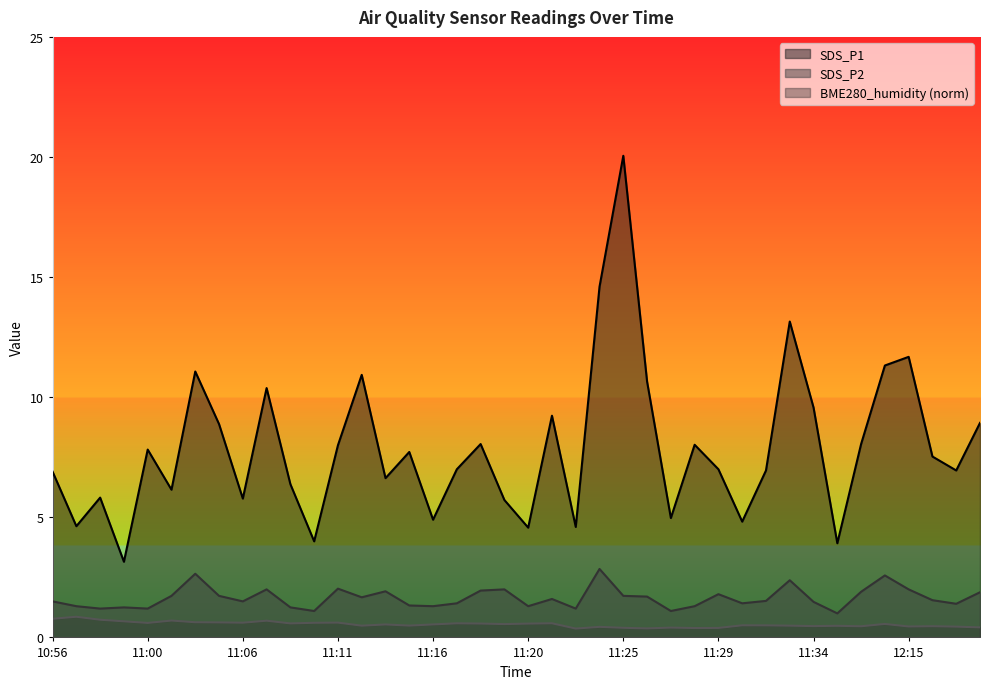

True or false: SDS_P2 has a value of 1.0 at 11:35.

True